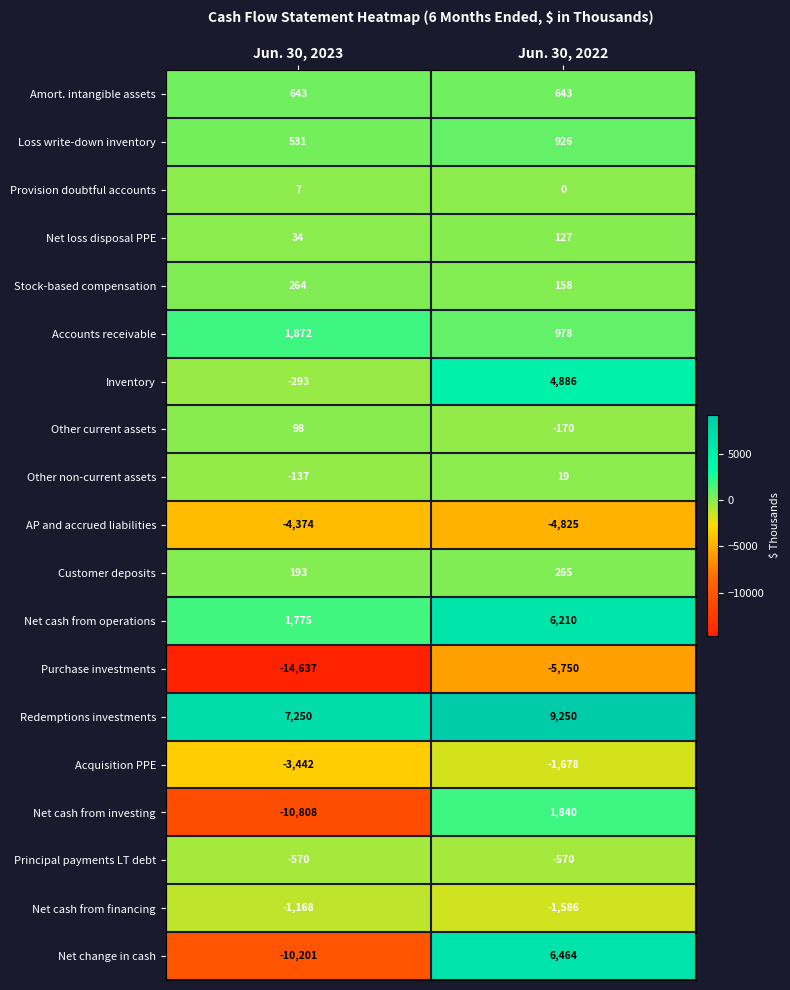

Rank the categories by Acquisition PPE value from lowest to highest.

Jun. 30, 2023, Jun. 30, 2022